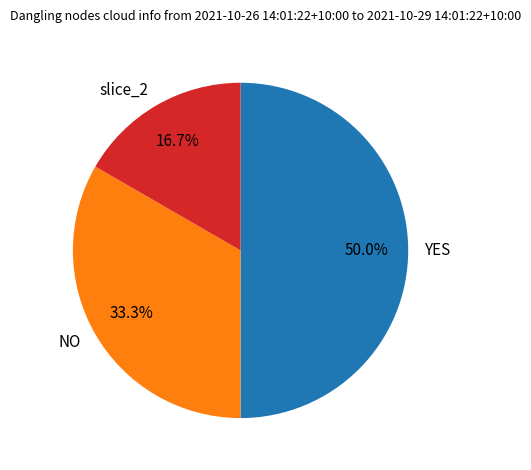

Is NO the majority of the pie?

No